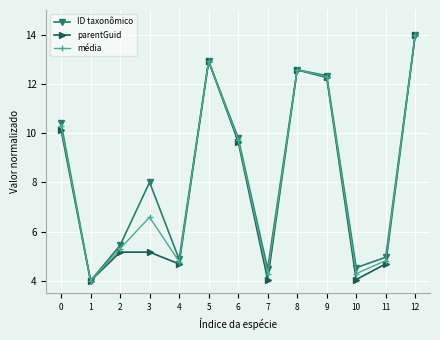

Where is the first local maximum for ID taxonômico?

3